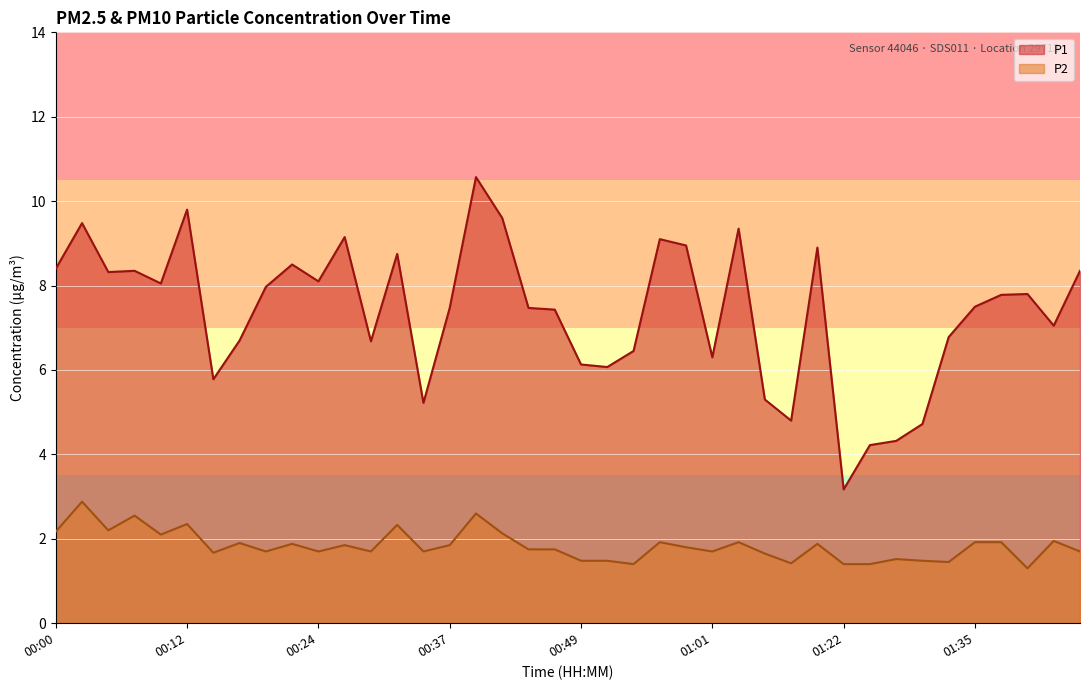

What is the label of the 24th point from the left?

00:56